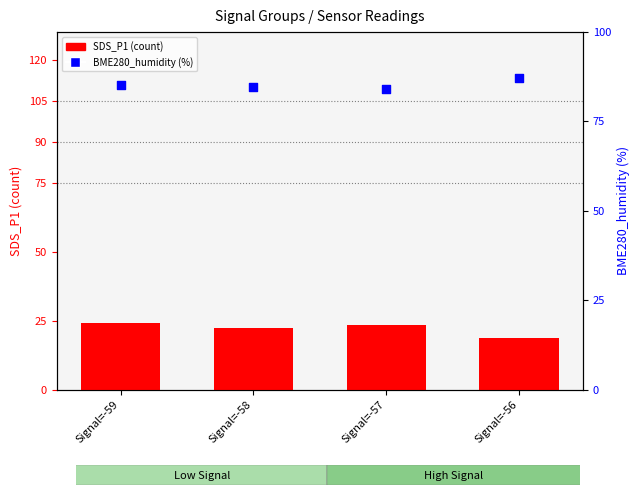

At which category is the sum across all series the highest?

Signal=-59